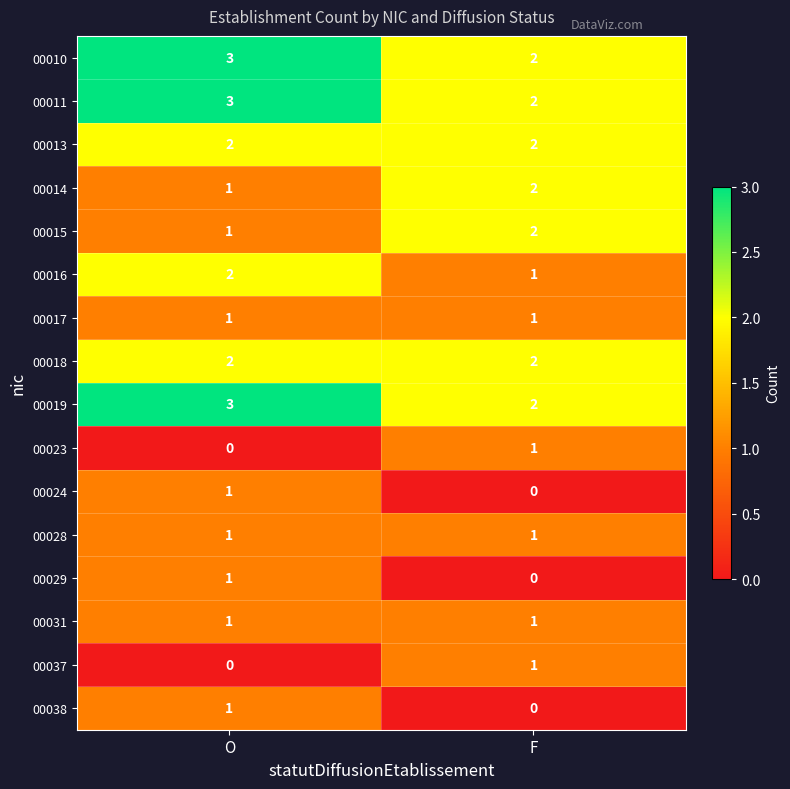

What is the spread (max minus min) of values at O?

3